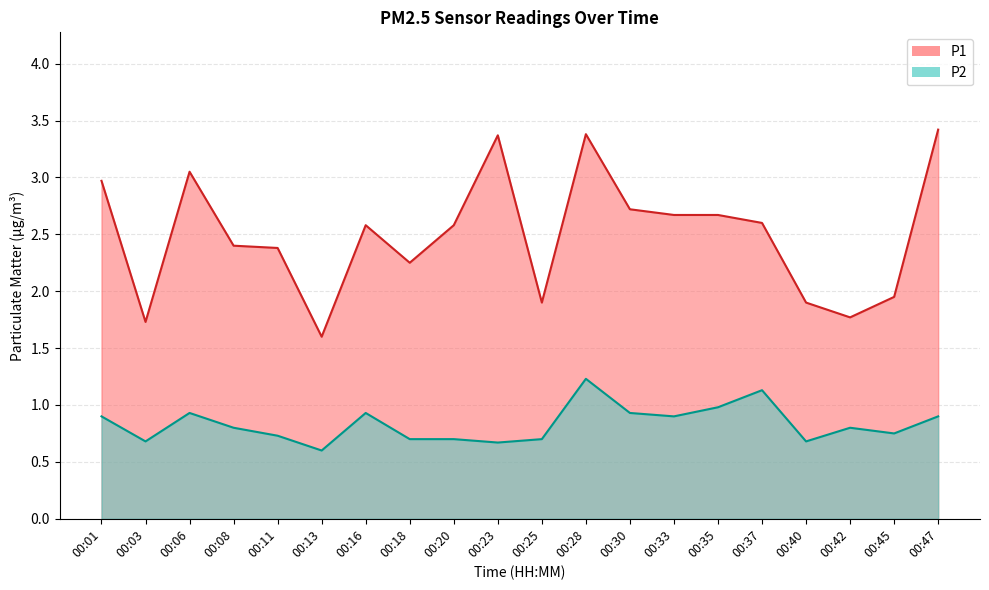

How many interior local peaks does the P1 series have?

4